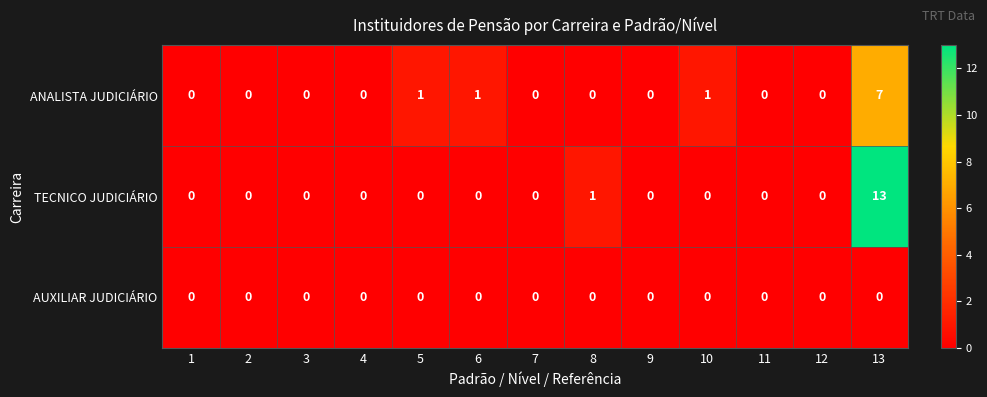

Is the value of ANALISTA JUDICIÁRIO at 13 greater than the value of TECNICO JUDICIÁRIO at 9?

Yes